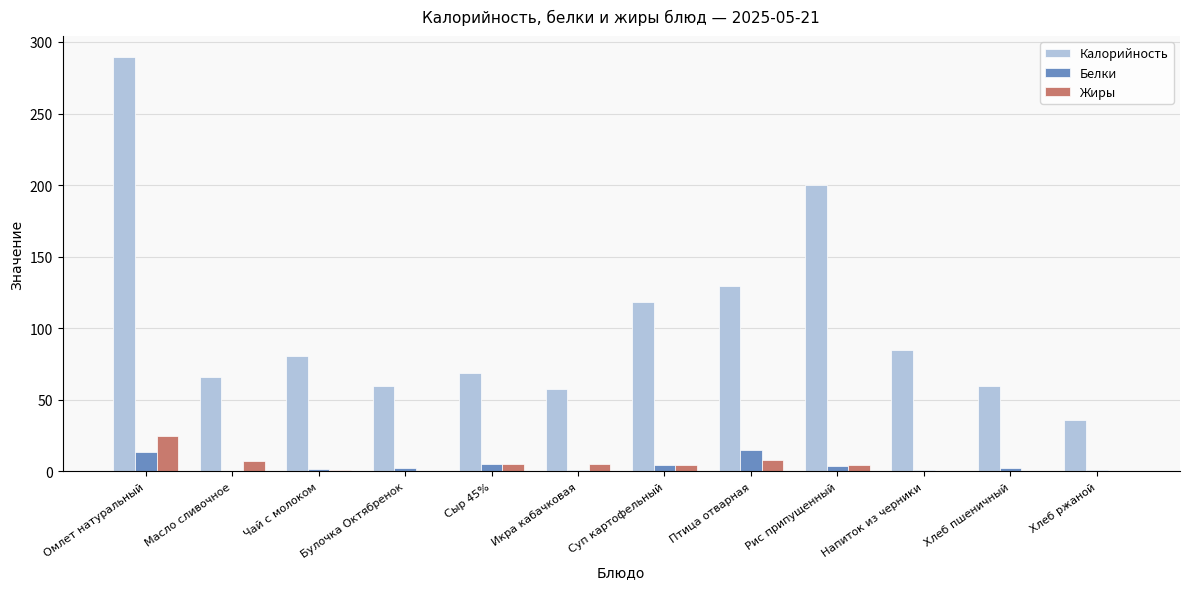

At which label is Калорийность closest to 162?

Птица отварная